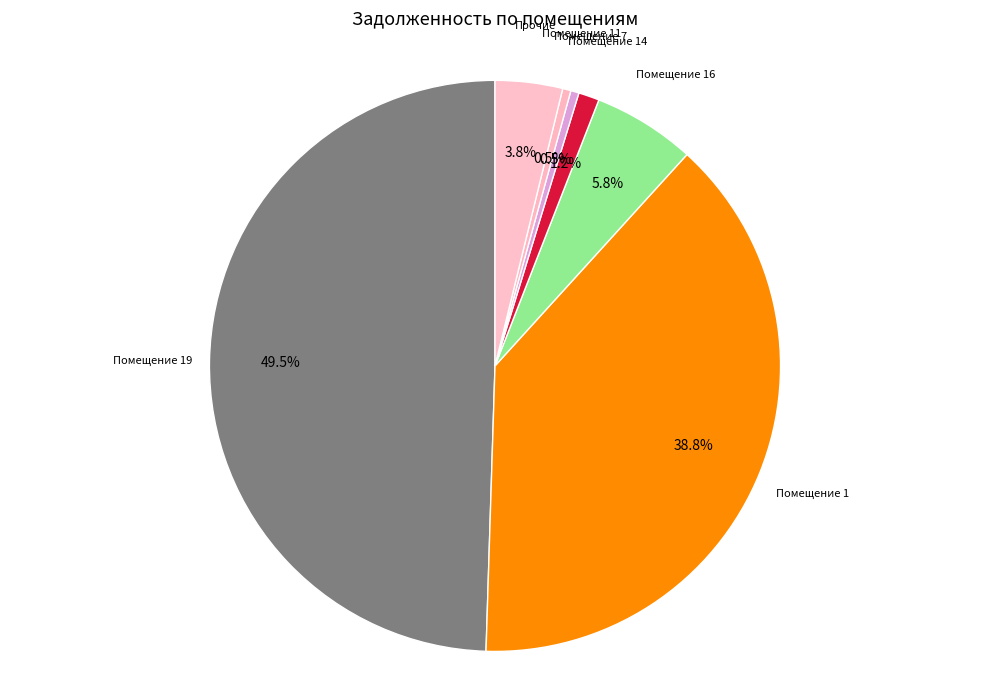

How many segments does this pie chart have?

7